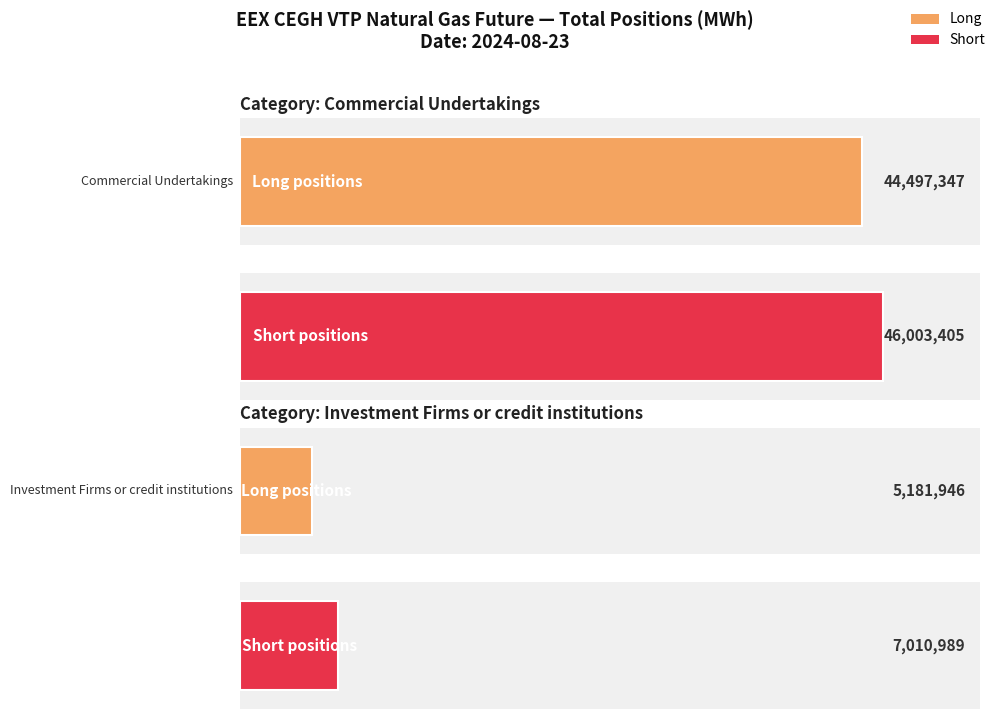

What is the sum of all Long values?

49679293